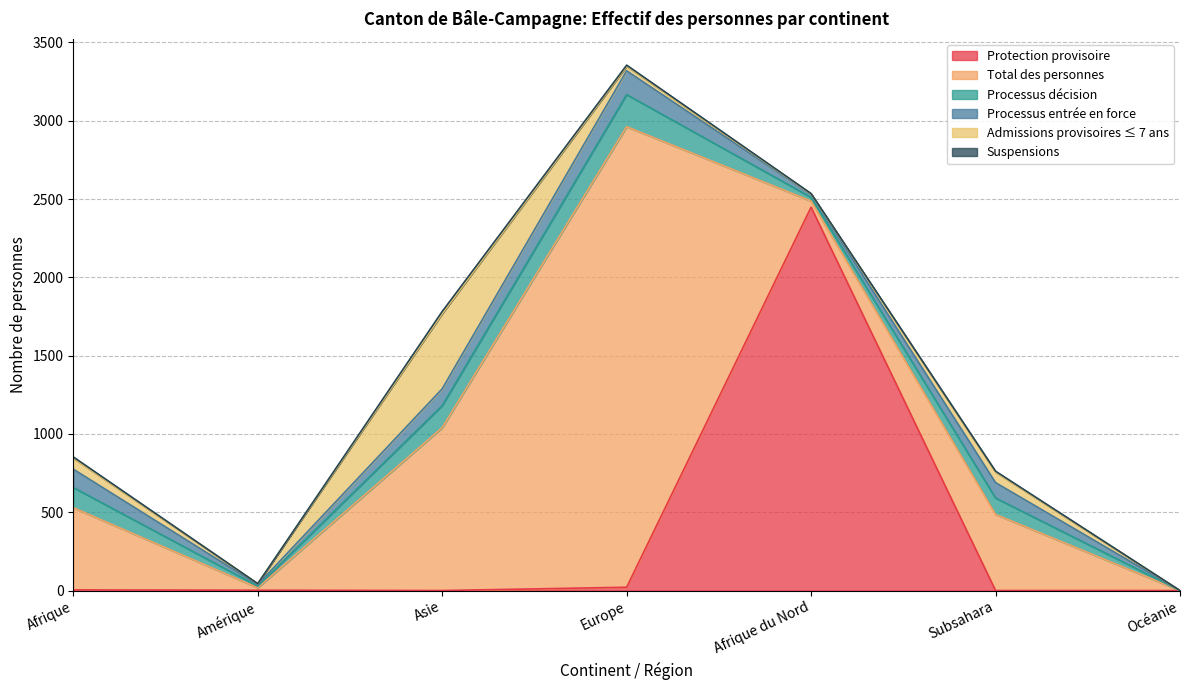

At how many categories does at least one series exceed 2319?

2